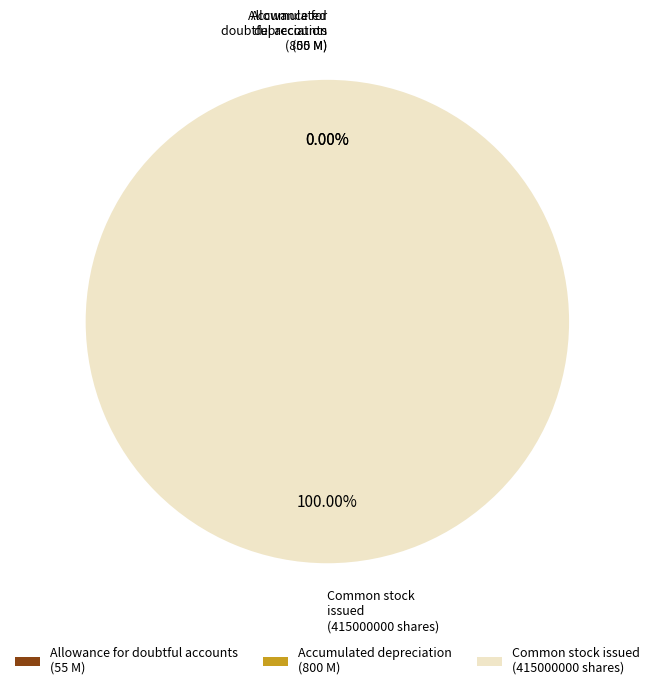

Is there a majority slice in this chart?

Yes